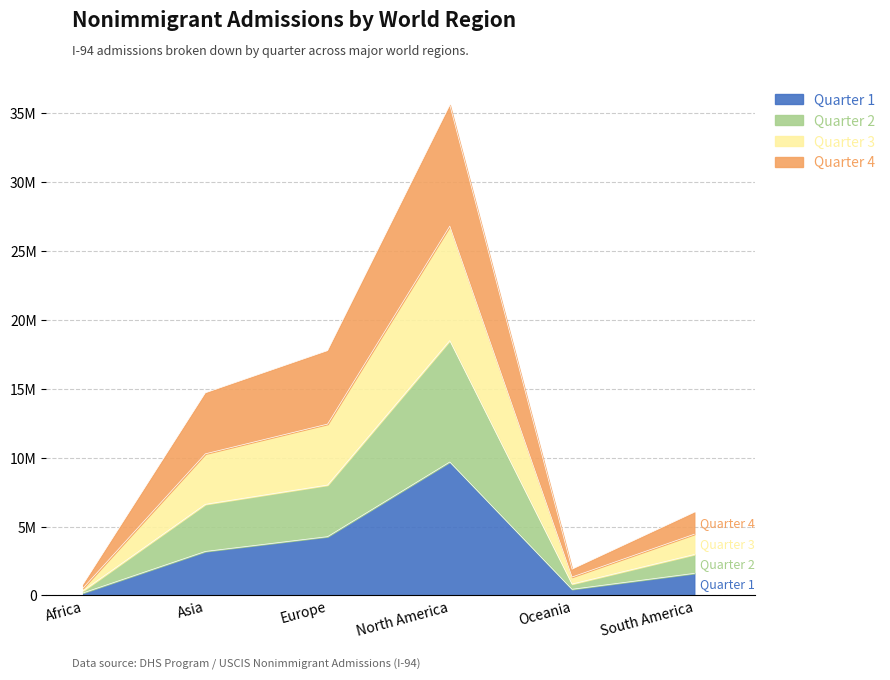

What is the minimum value shown in the chart?

187864